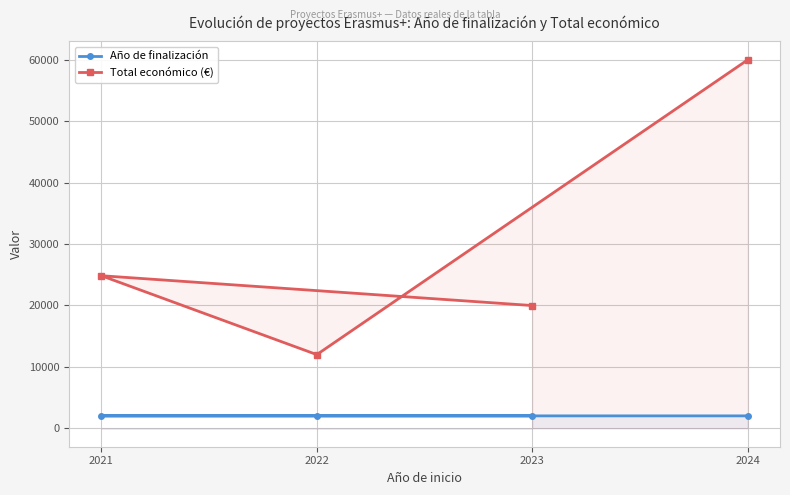

Reading left to right, transcribe all the data shown in this chart.

Año de finalización: 2024	2022	2023	2025
Total económico (€): 19990	24848	12000	60000